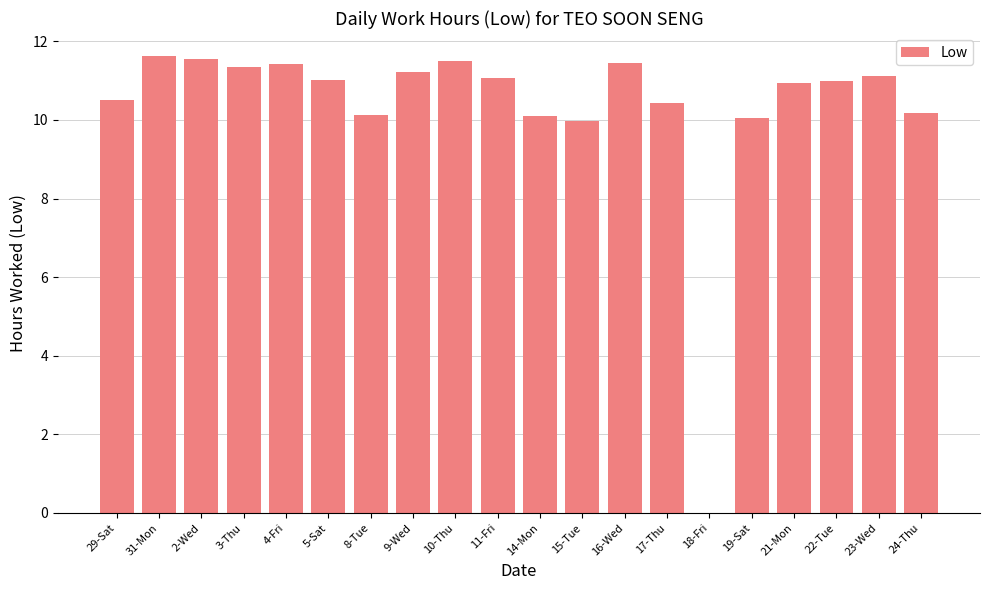

Count the number of data series in this chart.

1